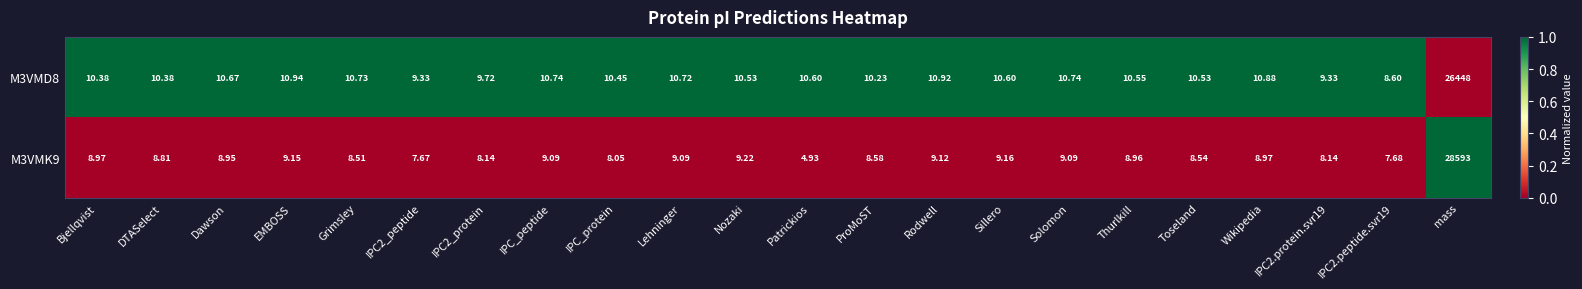

Where does the M3VMK9 series first go above 8?

Bjellqvist